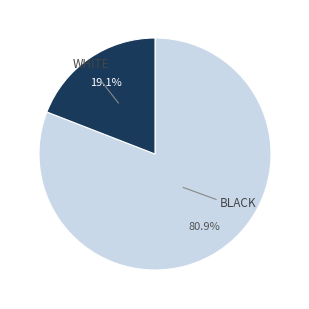

Is there any slice that represents more than half of the pie?

Yes